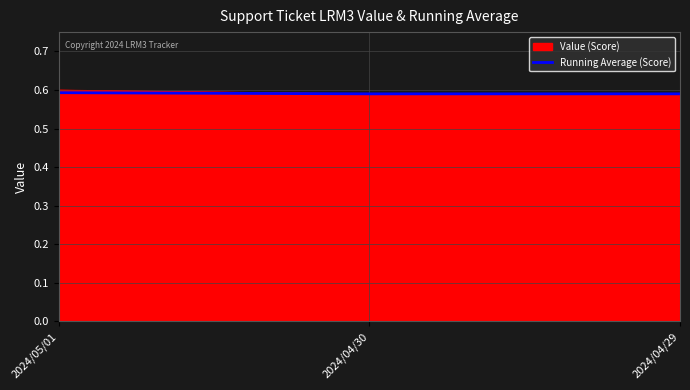

Which series has the largest range (max minus min)?

Value (Score)